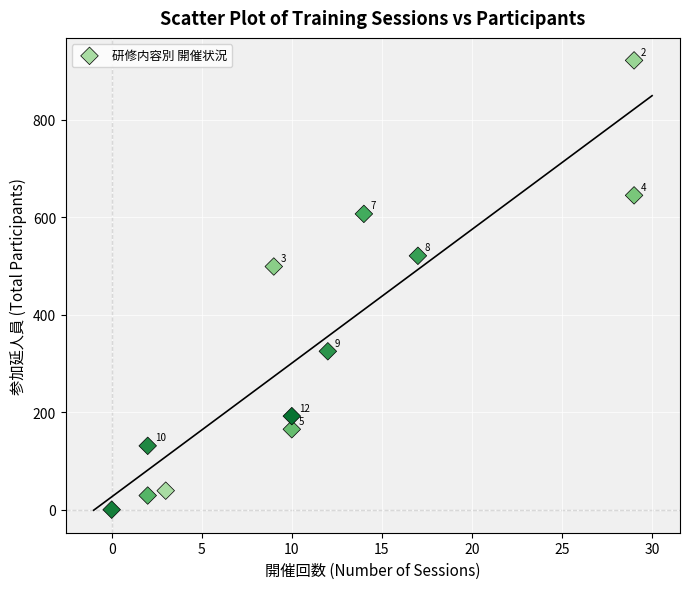

What is the average X value?

11